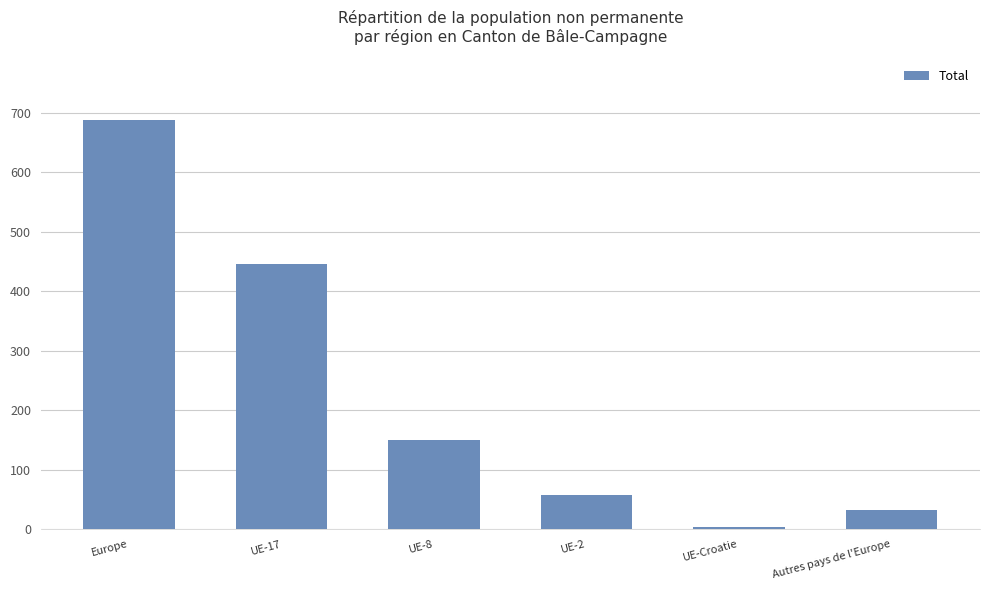

What position from the left is Europe?

1